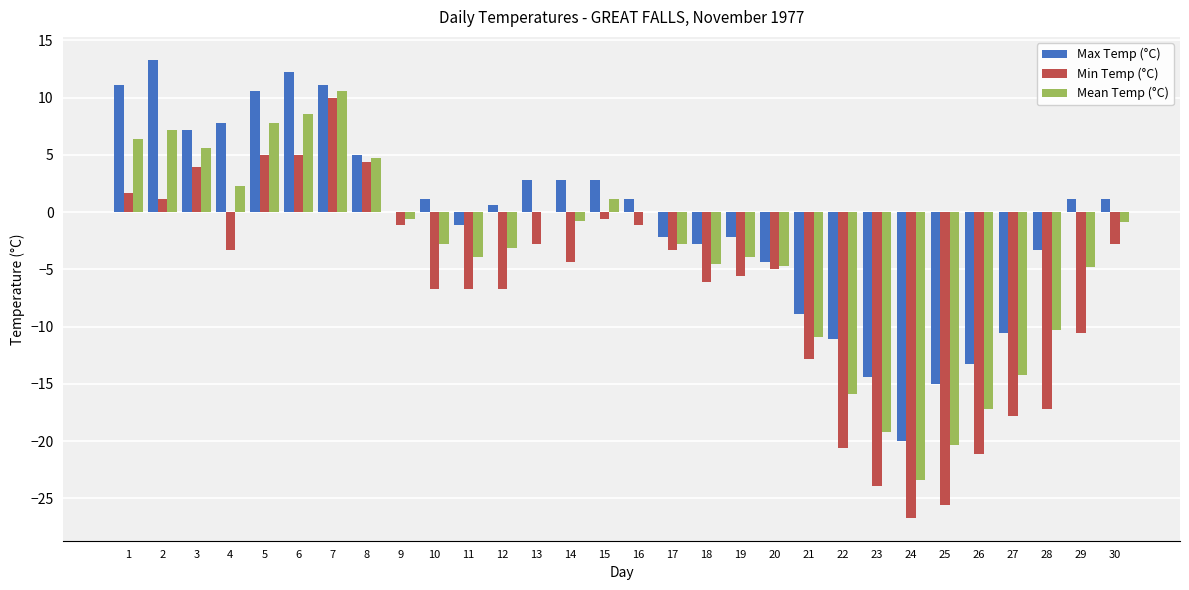

What is the total value across all series at 17?

-8.3